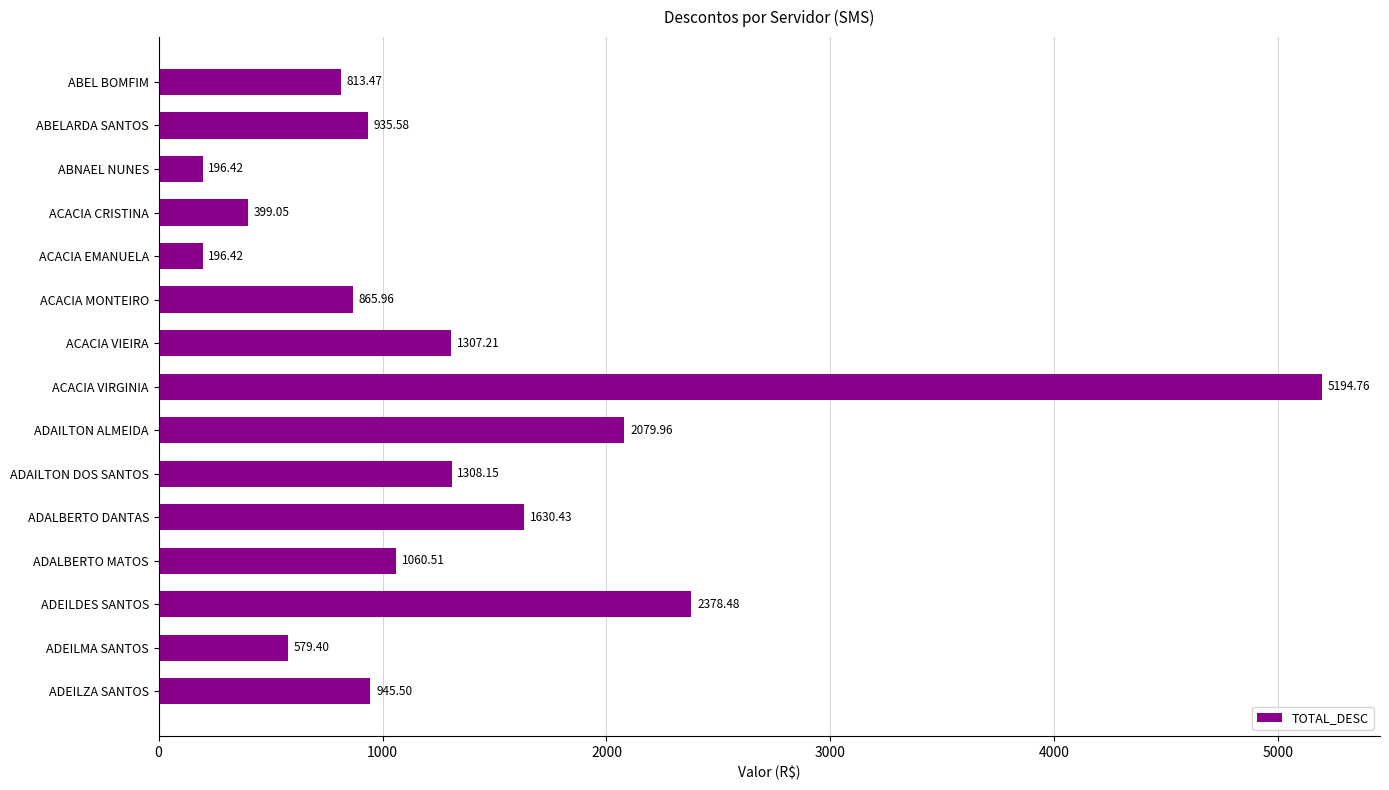

At which category does the chart reach its peak across all series?

ACACIA VIRGINIA